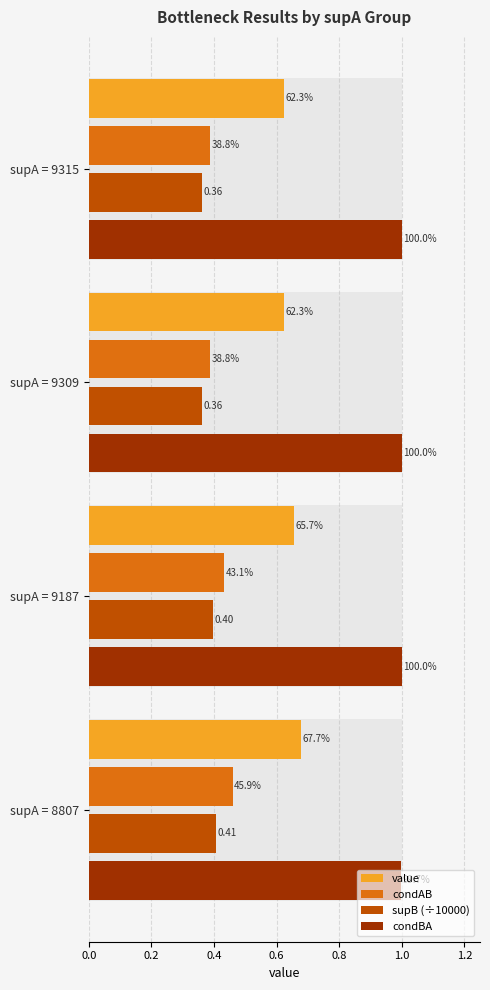

Does the chart contain stacked bars?

No